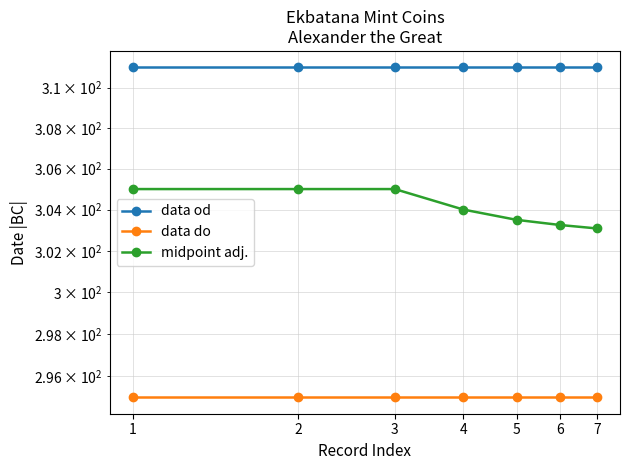

True or false: midpoint adj. and data od cross at least once.

False